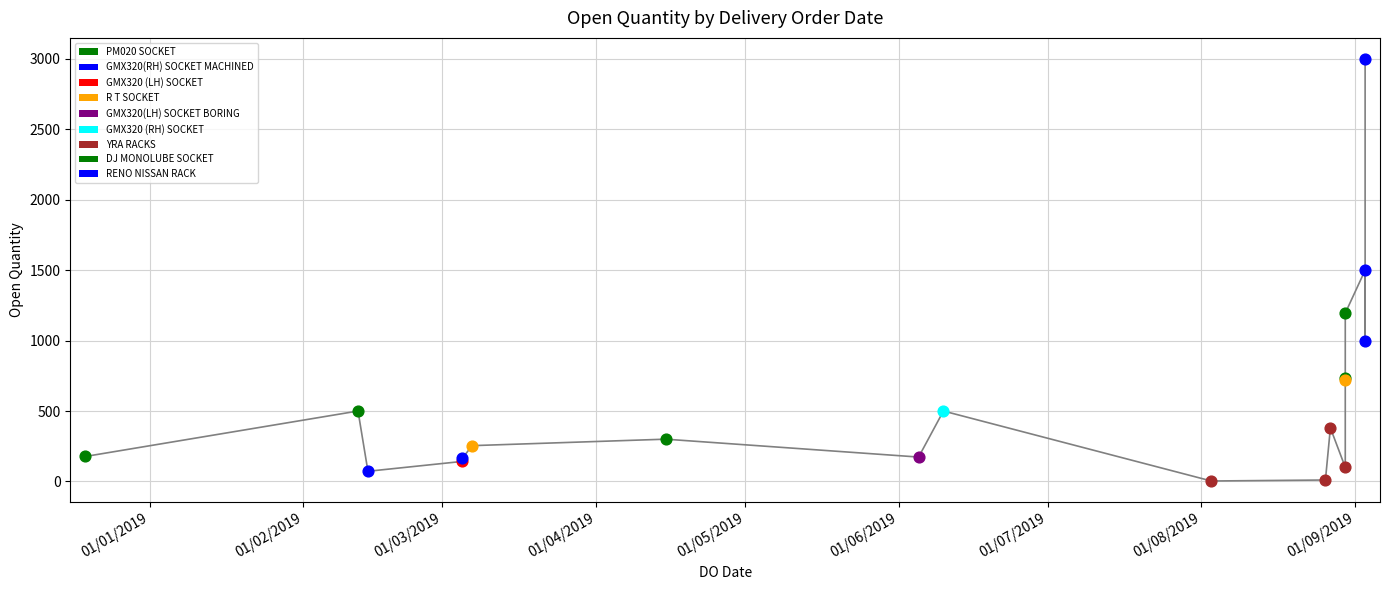

What is the change in value from 30/08/2019 to 07/03/2019?

+154